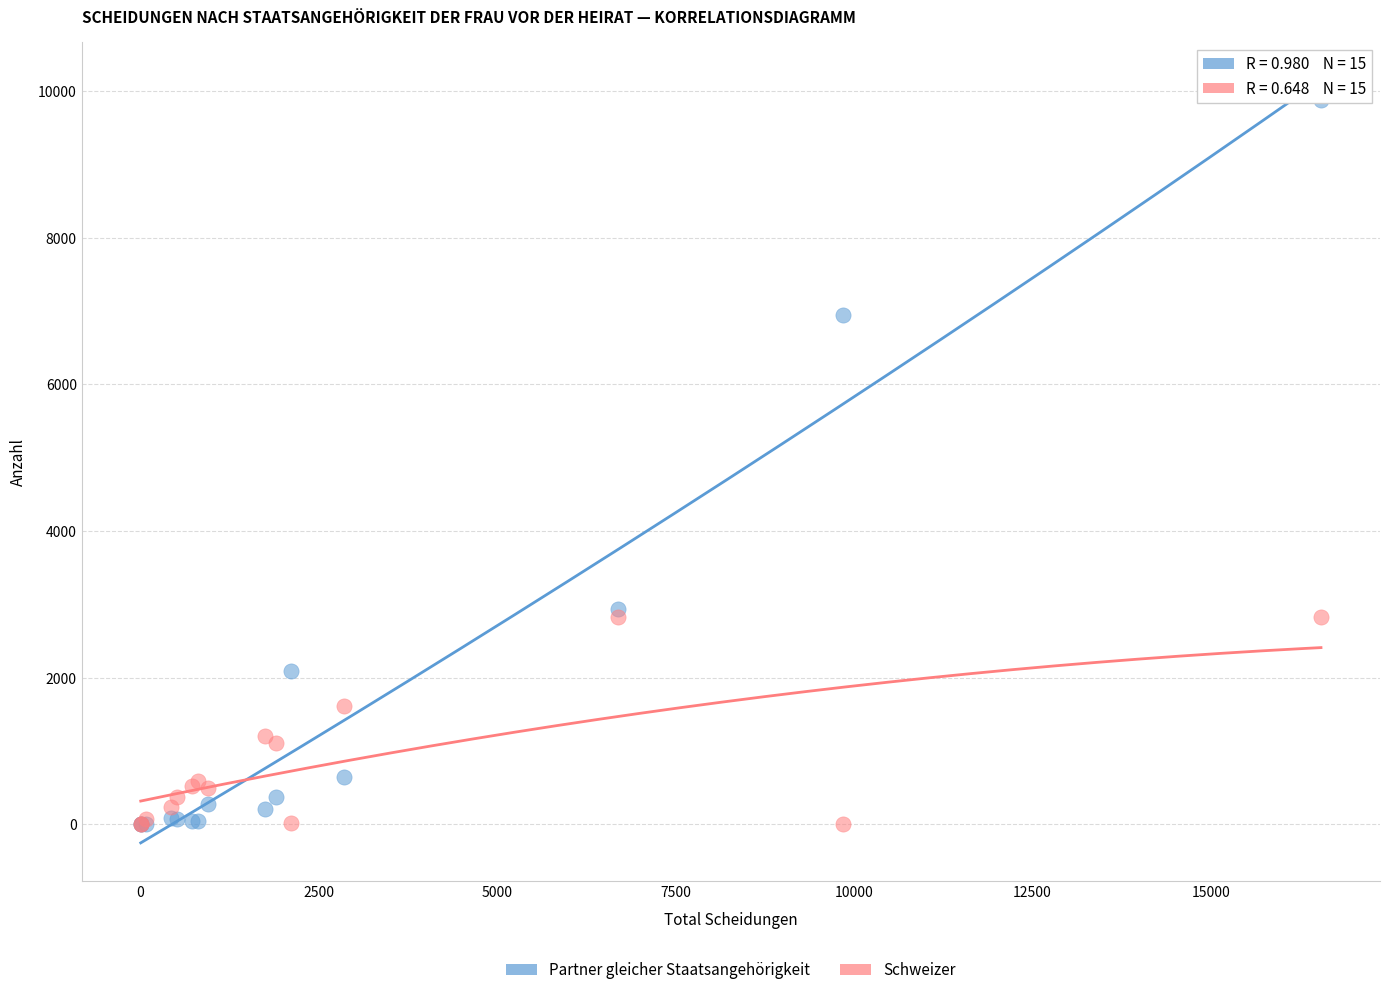

What are all the series names shown in the legend?

Partner gleicher Staatsangehörigkeit, Schweizer